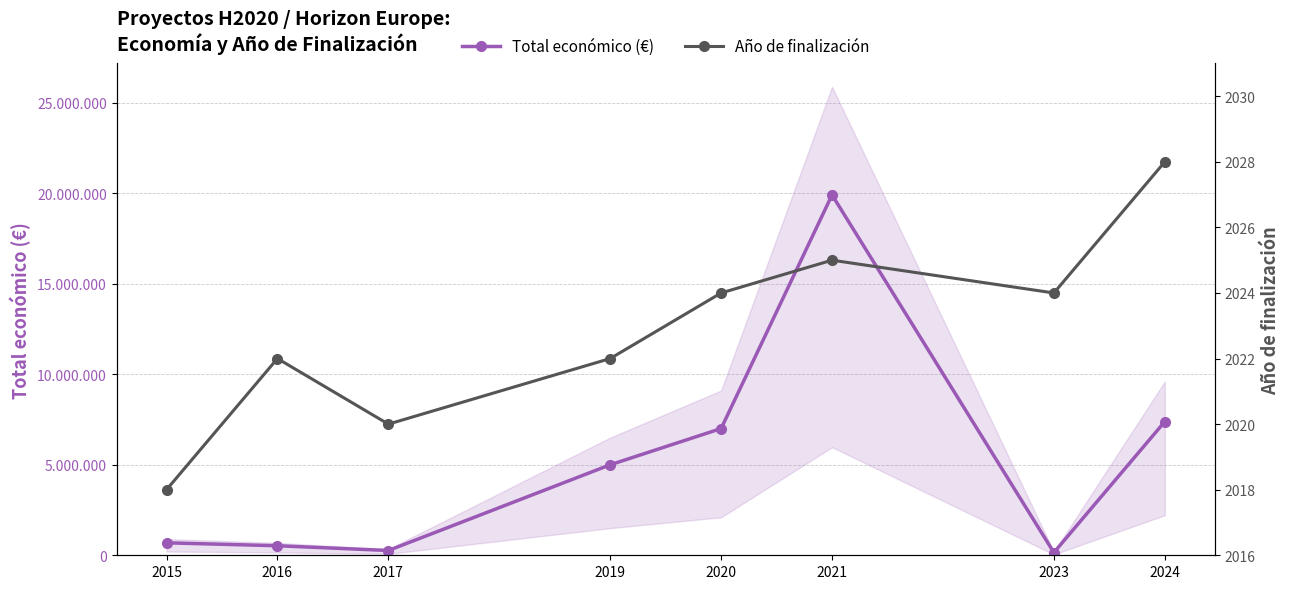

Reading left to right, extract all data points from this chart.

Total económico (€): 2015=688500	2016=526500	2017=263440	2019=4998322	2020=6999254	2021=19902190	2023=150000	2024=7384272
Año de finalización: 2015=2018	2016=2022	2017=2020	2019=2022	2020=2024	2021=2025	2023=2024	2024=2028